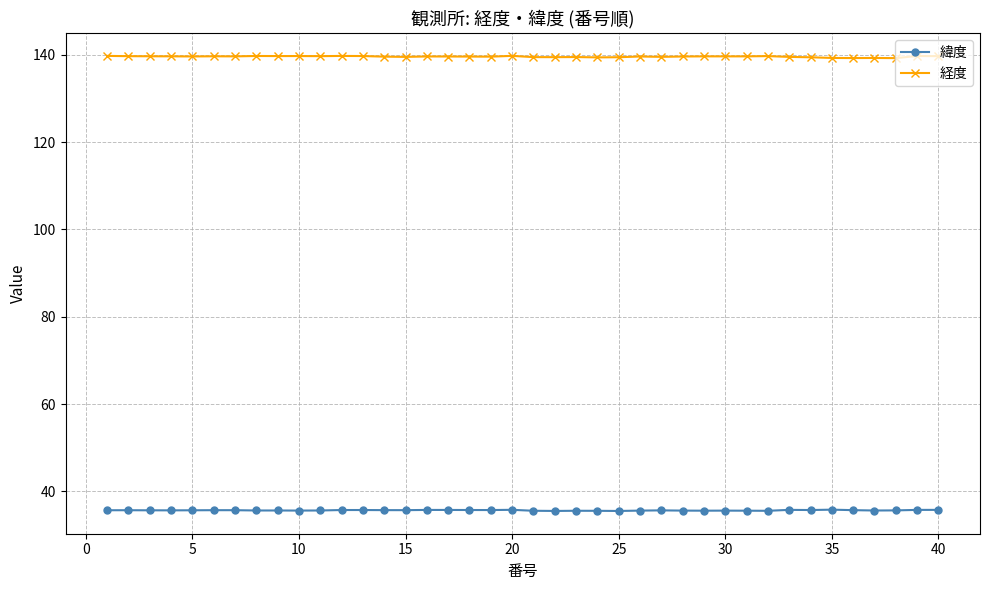

True or false: 緯度 and 経度 intersect in this chart.

False